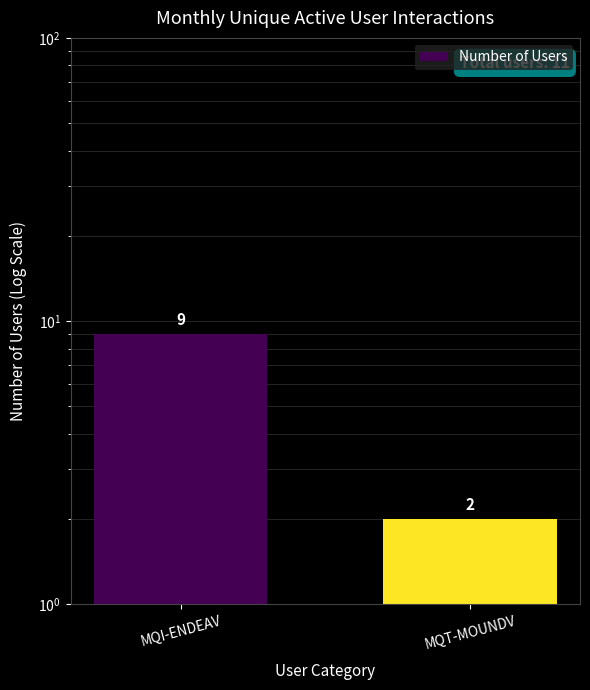

What is the difference between the values at MQT-MOUNDV and MQI-ENDEAV?

7